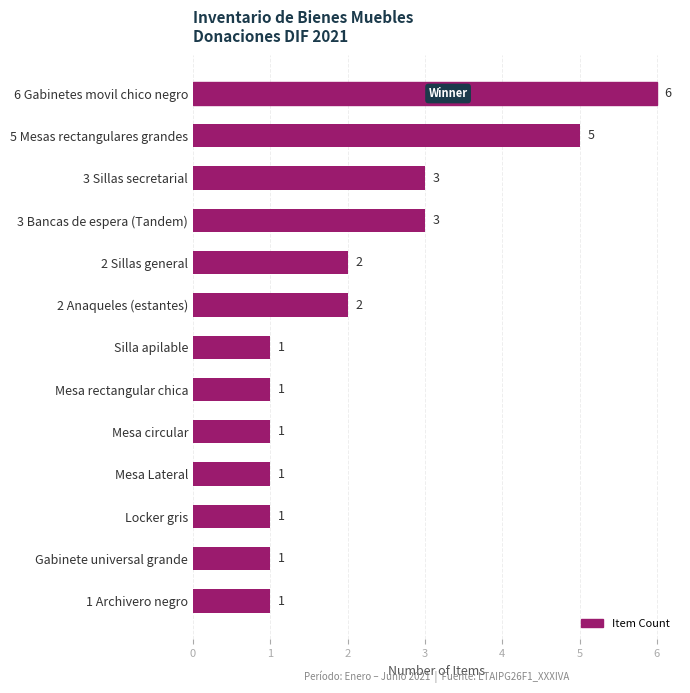

Reading top to bottom, what are all the values shown in this chart?

6 Gabinetes movil chico negro=6	5 Mesas rectangulares grandes=5	3 Sillas secretarial=3	3 Bancas de espera (Tandem)=3	2 Sillas general=2	2 Anaqueles (estantes)=2	Silla apilable=1	Mesa rectangular chica=1	Mesa circular=1	Mesa Lateral=1	Locker gris=1	Gabinete universal grande=1	1 Archivero negro=1